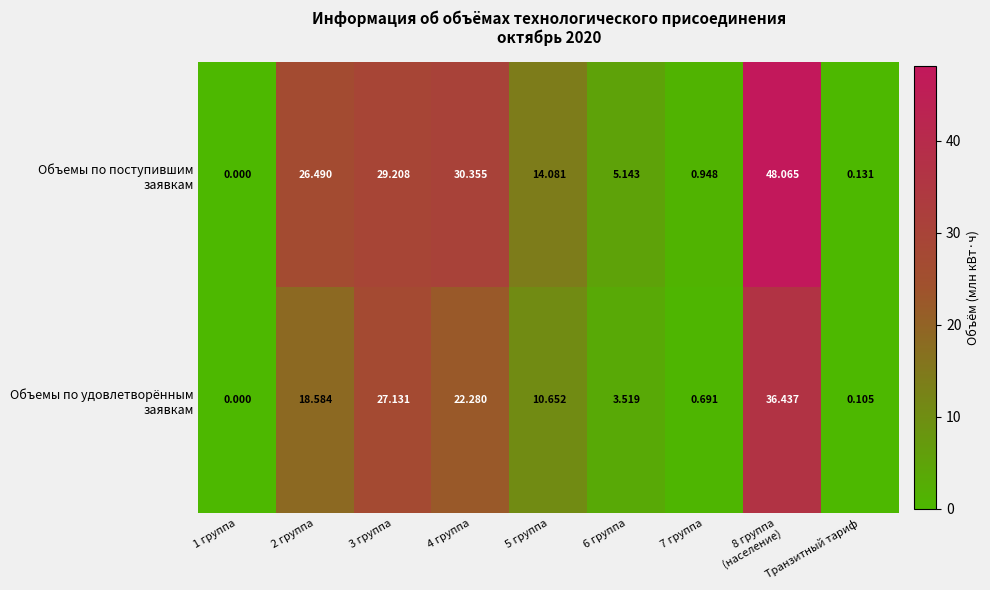

How many distinct data groups are displayed?

2